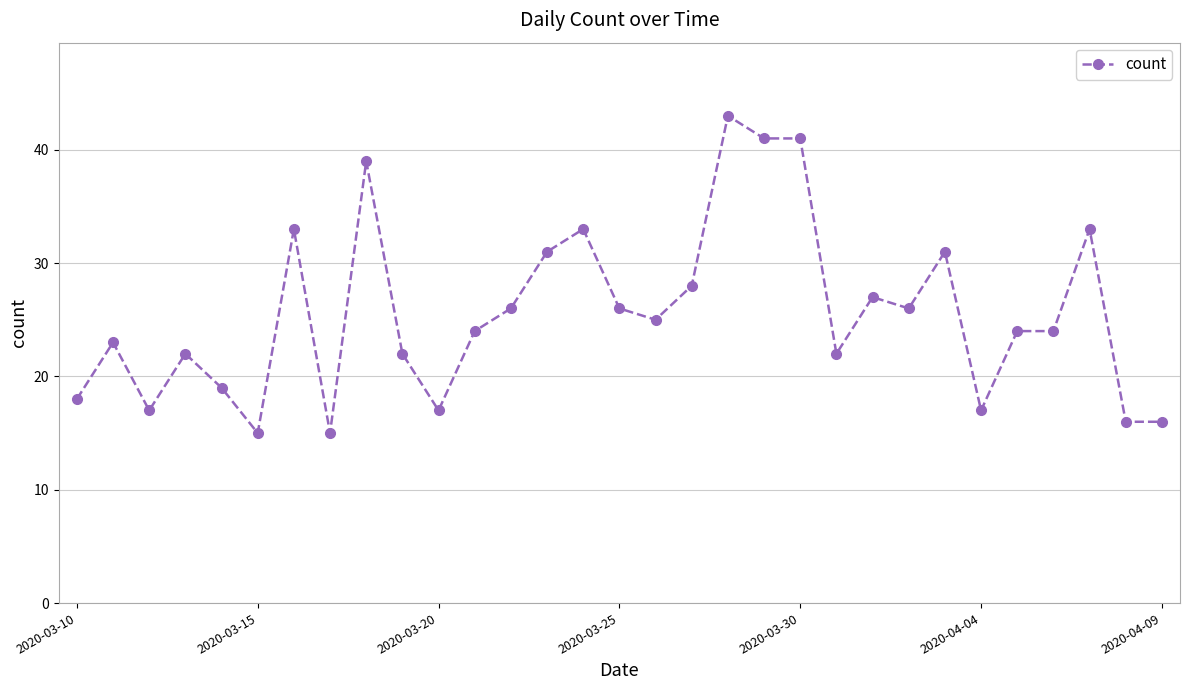

What is the difference between the maximum and minimum values?

28